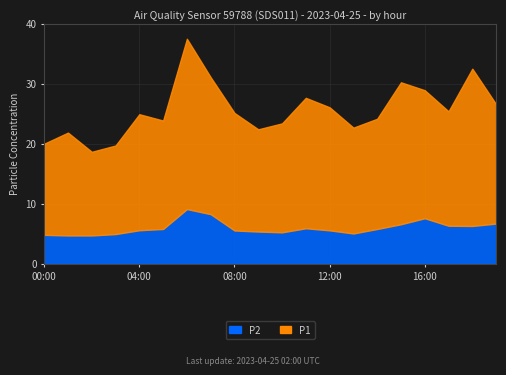

How many lines are shown in the chart?

2